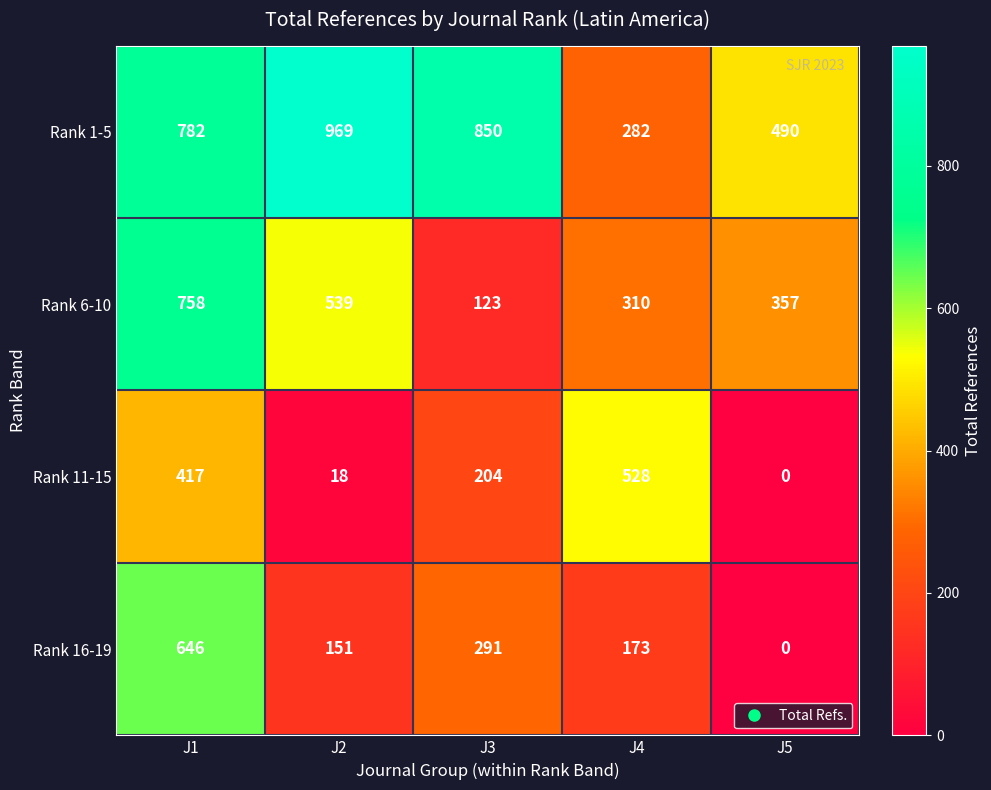

At which category does the chart reach its peak across all series?

J2